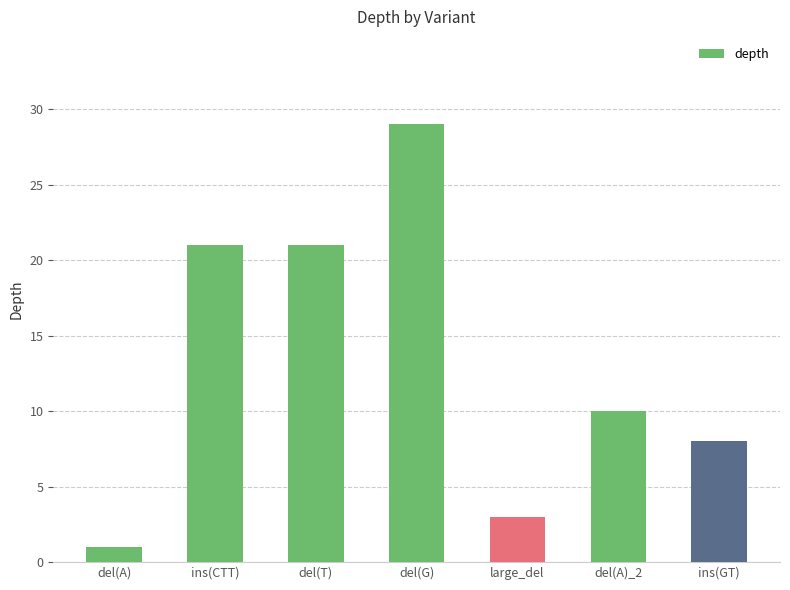

Which label corresponds to the largest value in the chart?

del(G)